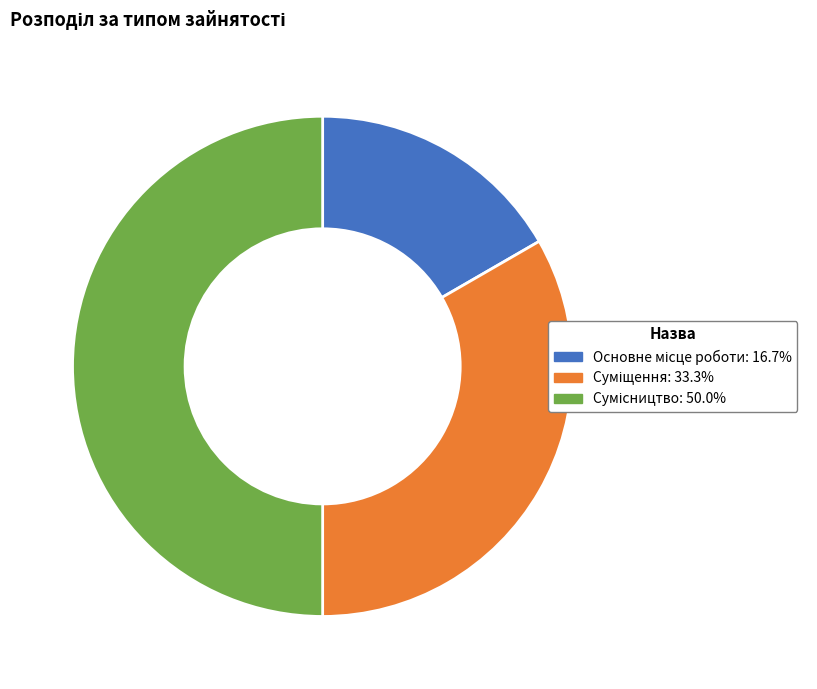

What is the smallest slice in the pie chart?

Основне місце роботи